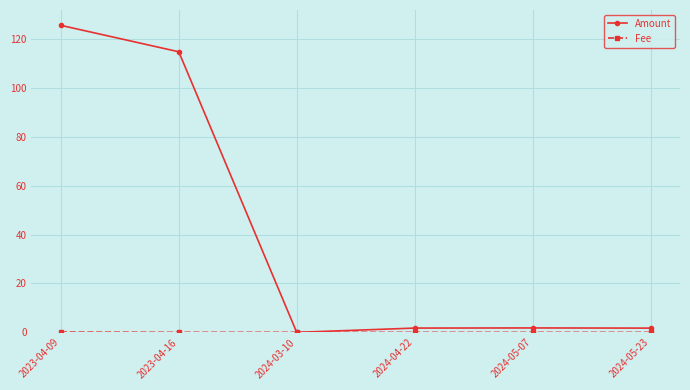

Which series has the largest total across all categories?

Amount